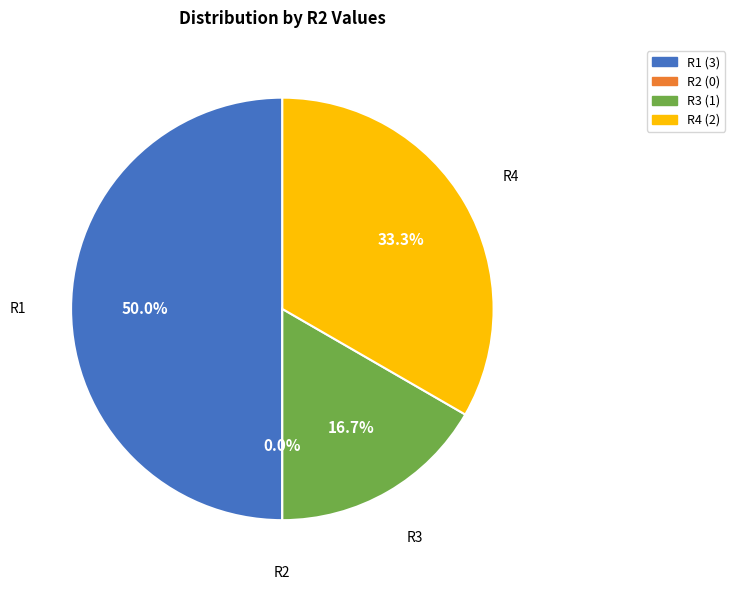

Which slice is the largest?

R1